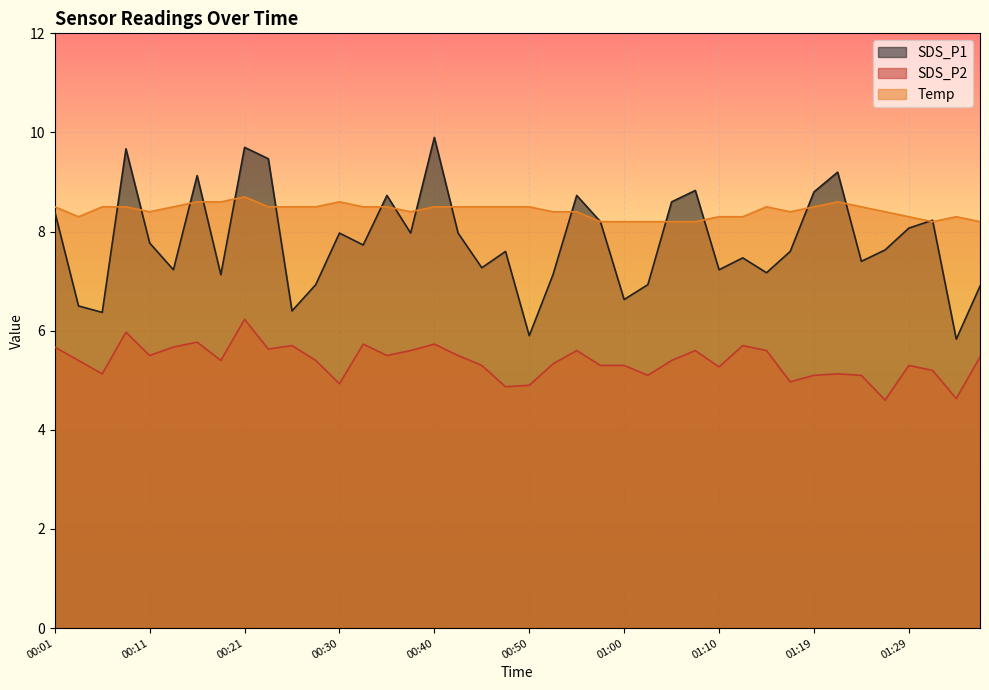

True or false: SDS_P1 has a value of 7.3 at 00:45.

True